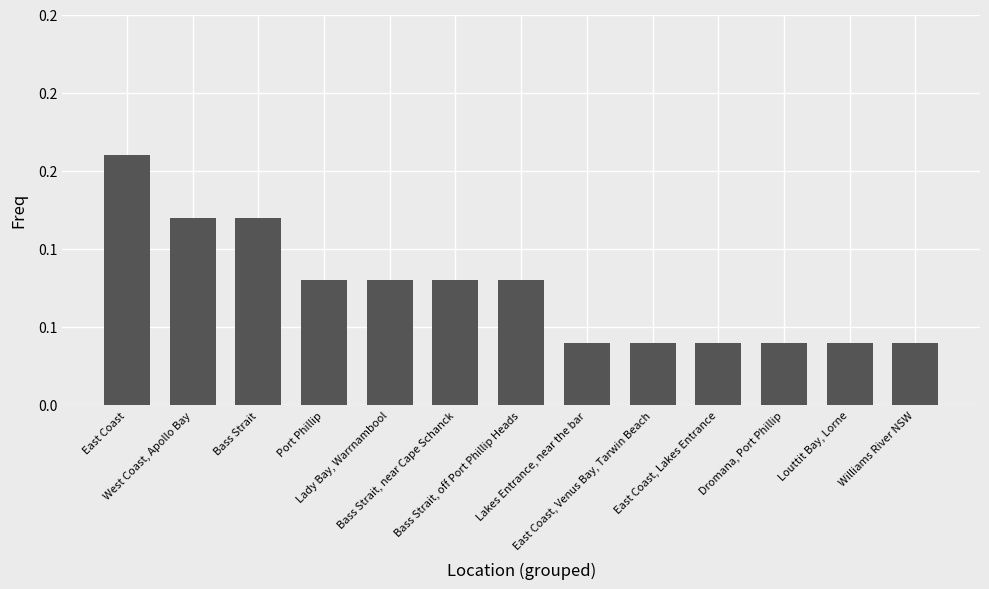

What is the label of the 8th bar from the left?

Lakes Entrance, near the bar